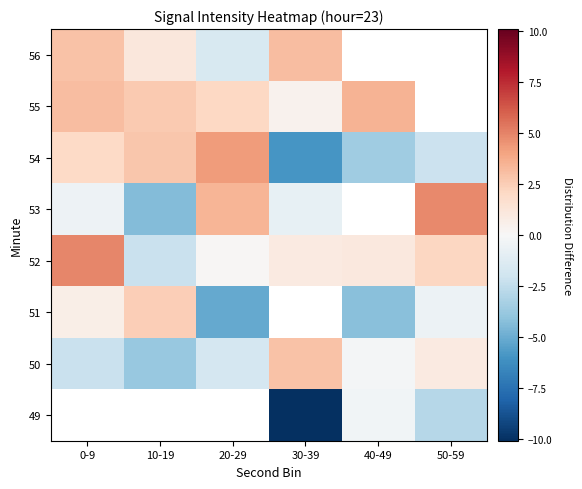

List the series in order of their peak value, lowest first.

51, 49, 50, 56, 55, 54, 53, 52